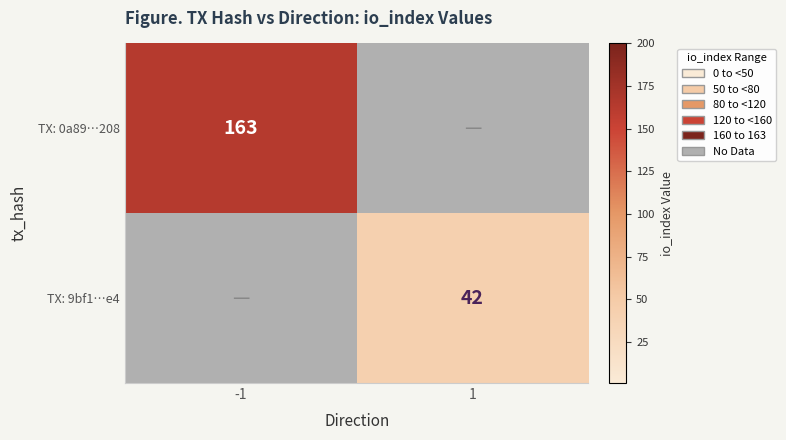

The value of TX: 9bf1…e4 at 1 is 42. True or false?

True